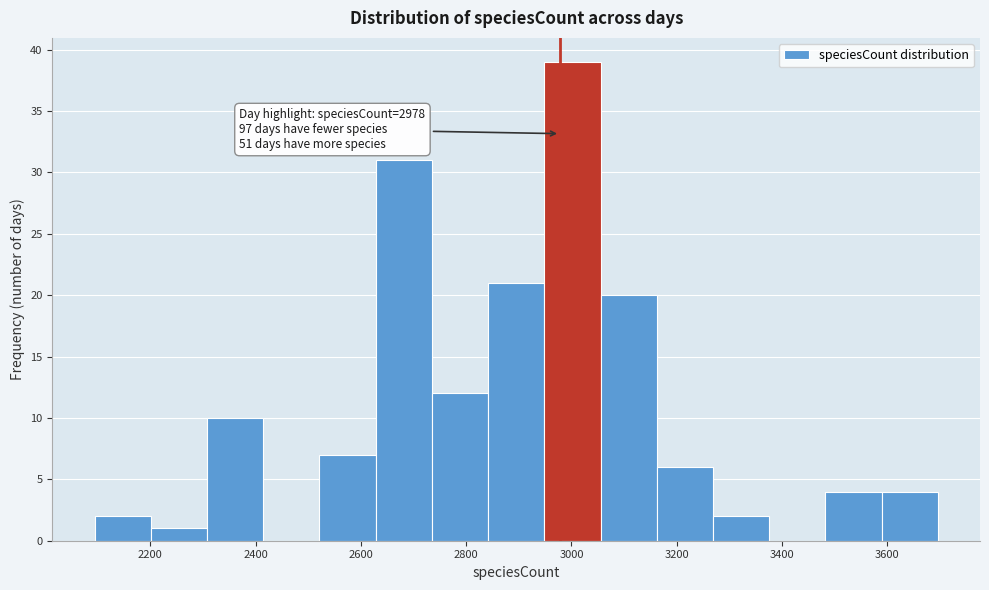

Which range on the x-axis has the tallest bar?

2940 to 3060